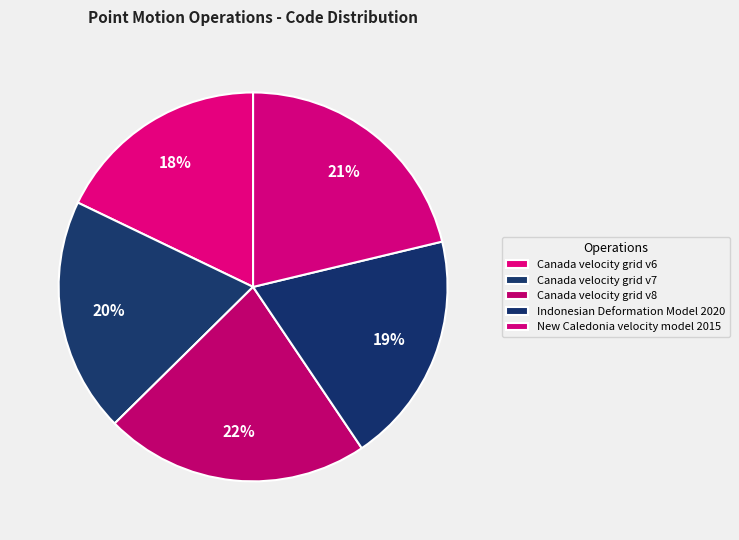

To the nearest percent, what is the combined percentage of Canada velocity grid v6 and Canada velocity grid v7?

37%